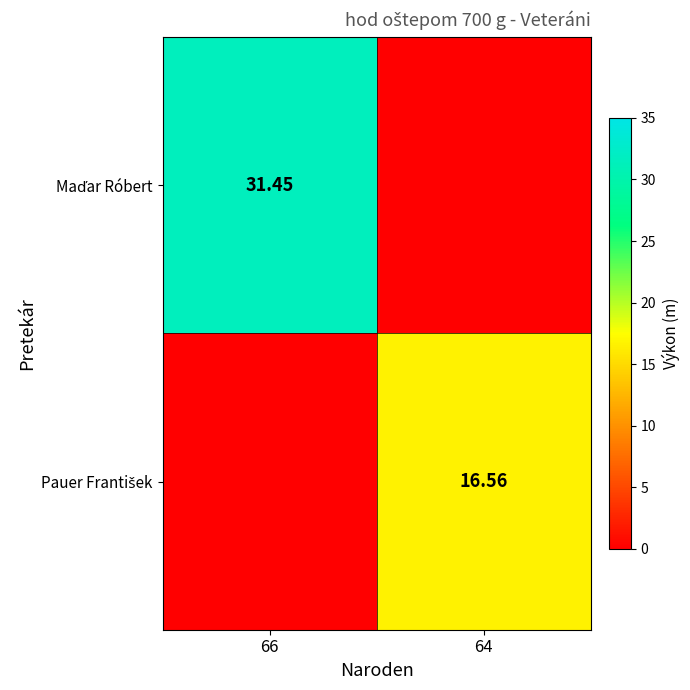

How many data points does each series have?

2